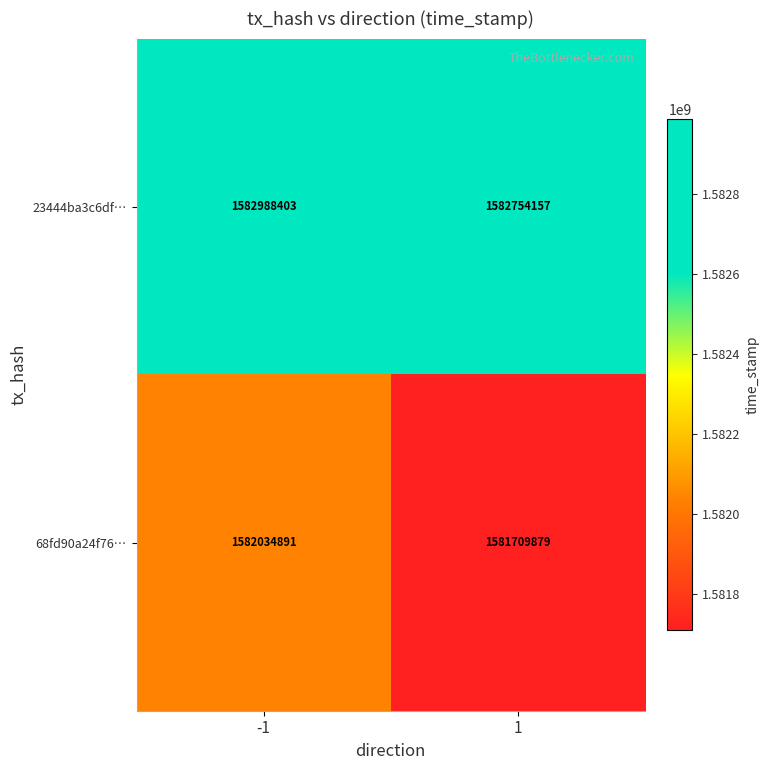

What is the difference between the 68fd90a24f76… values at 1 and -1?

325012